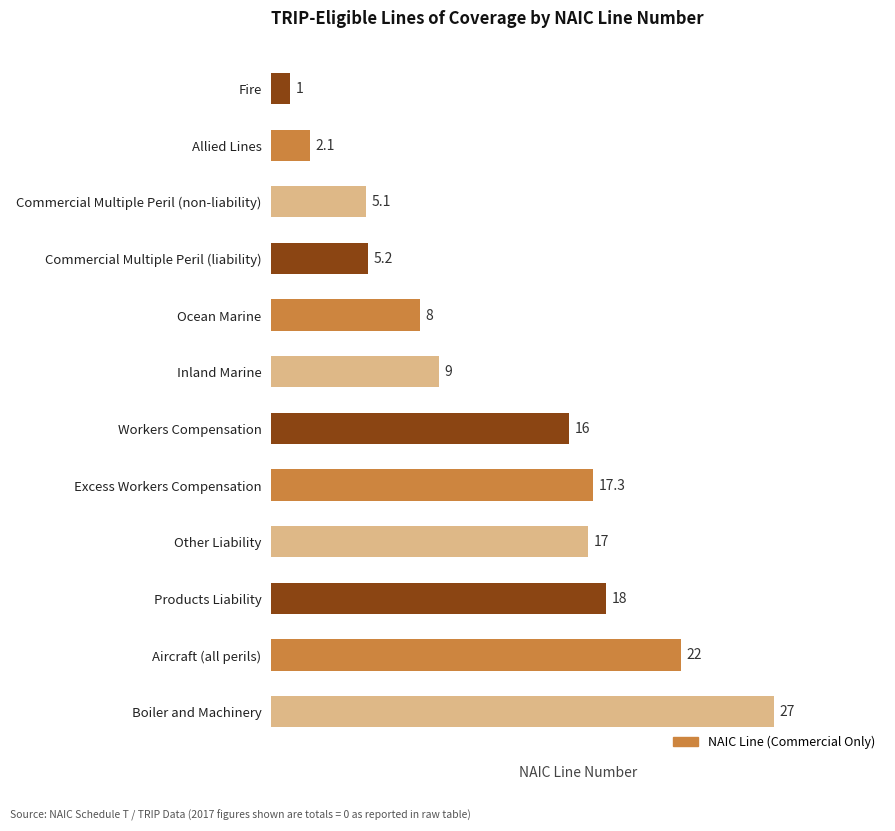

At which label is the value closest to 14?

Workers Compensation